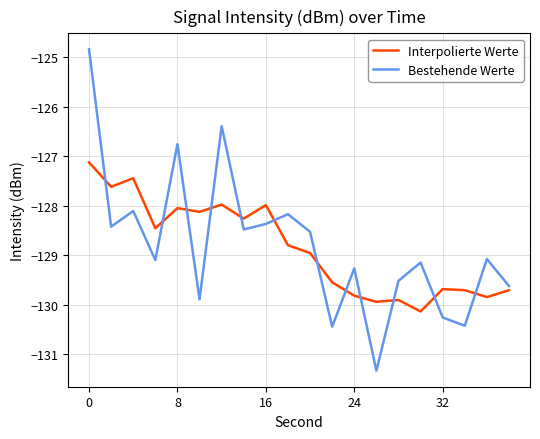

Which series has the widest spread of values?

Bestehende Werte